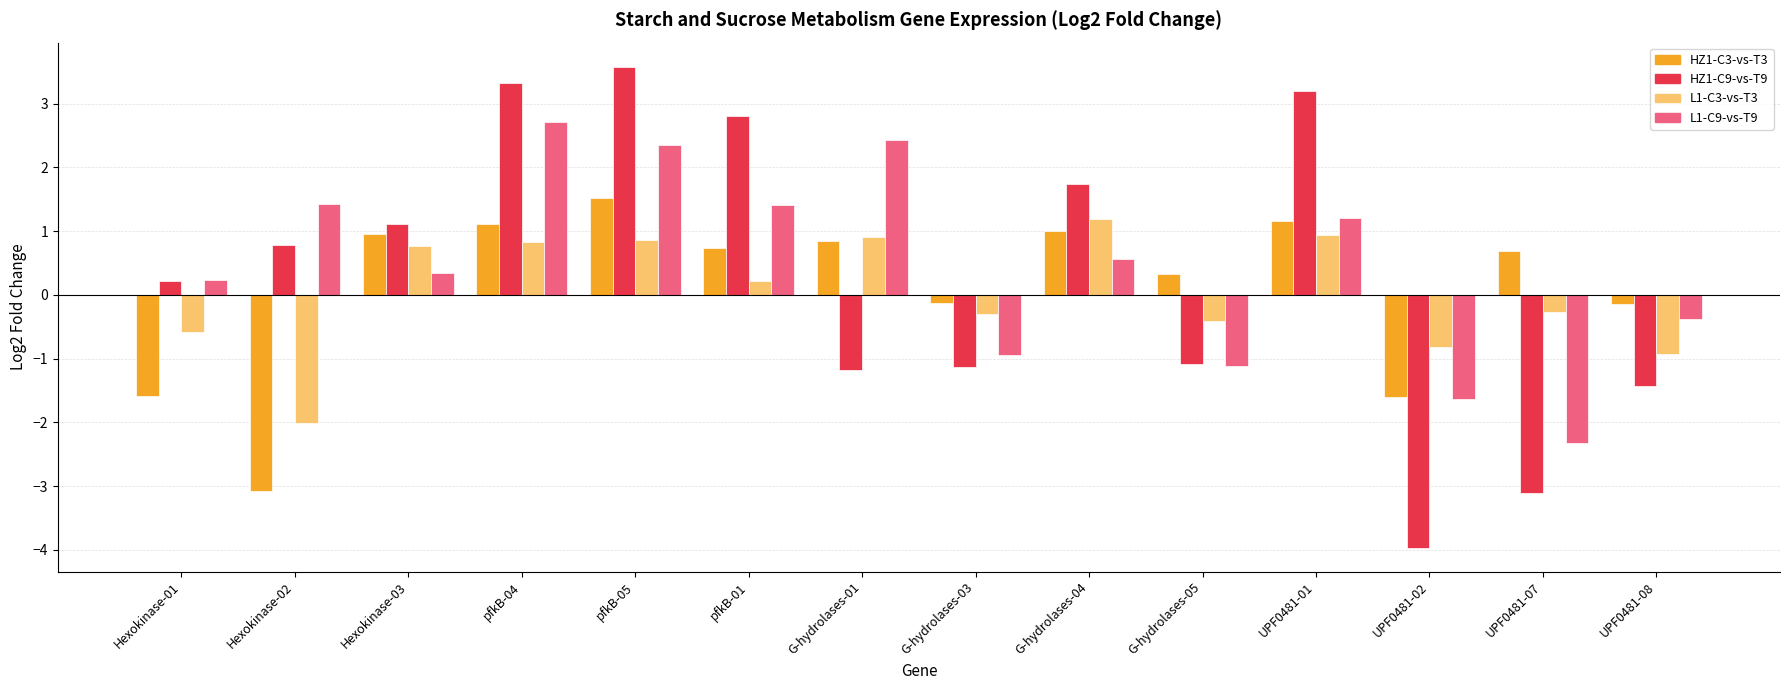

How many bars are there in each group?

4